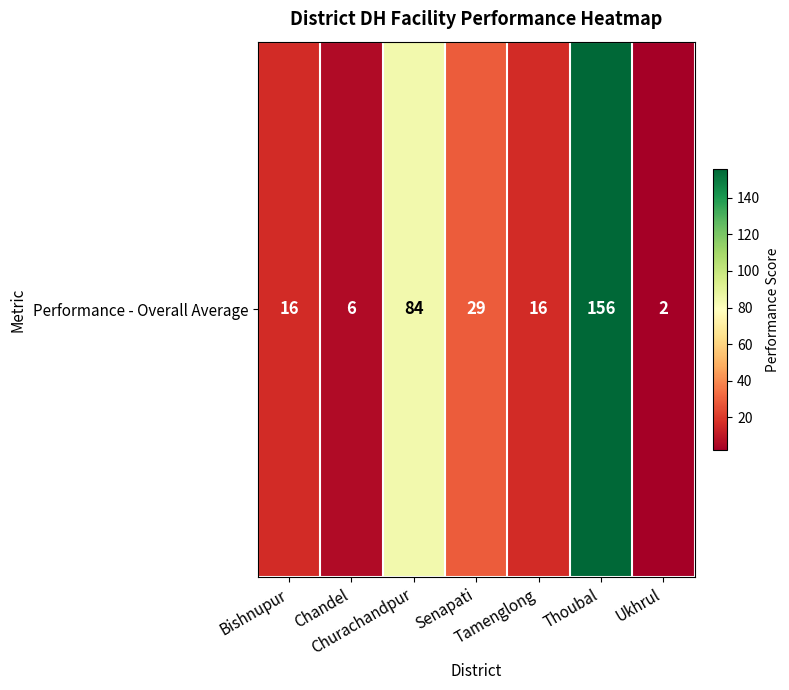

What is the difference between the maximum and minimum values?

154